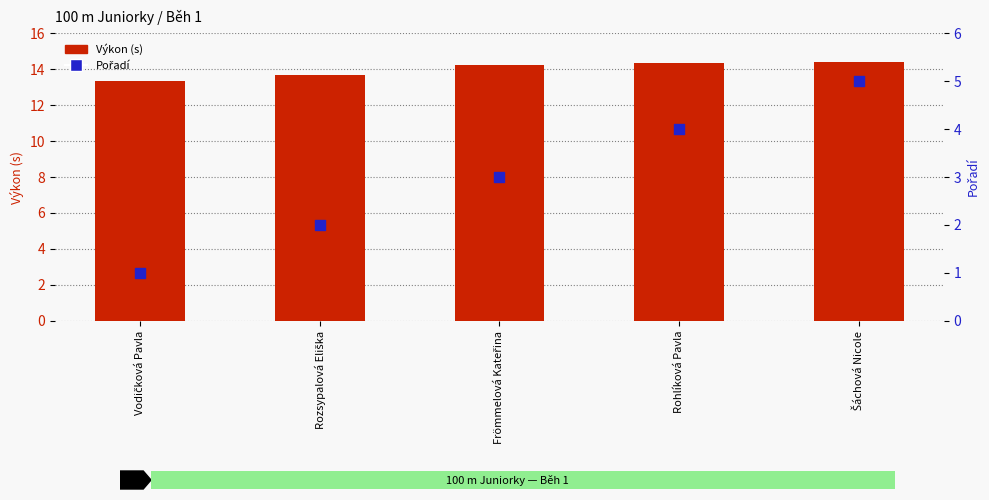

Which series has the largest Y range (max minus min)?

Pořadí